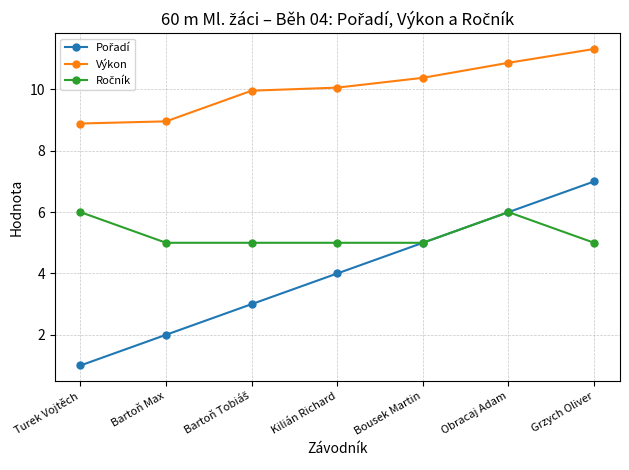

What is the label of the 1st point from the left?

Turek Vojtěch